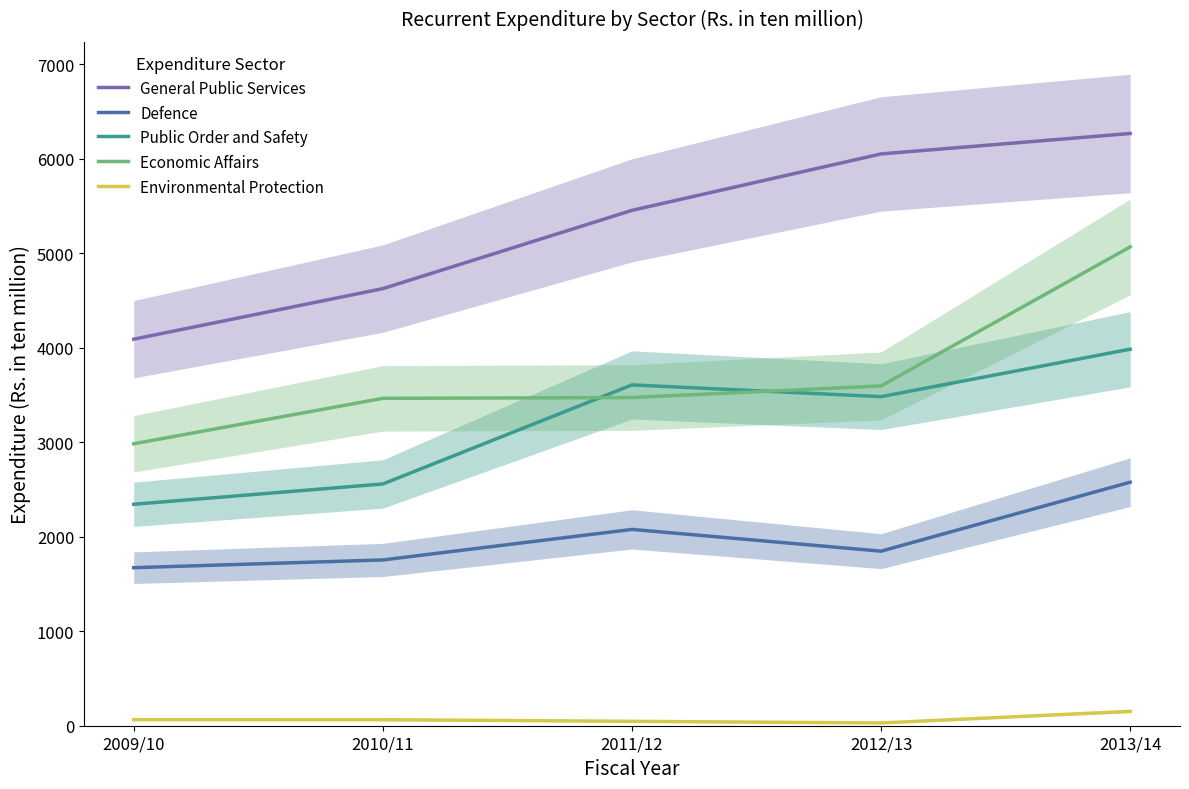

What are all the series names shown in the legend?

General Public Services, Defence, Public Order and Safety, Economic Affairs, Environmental Protection